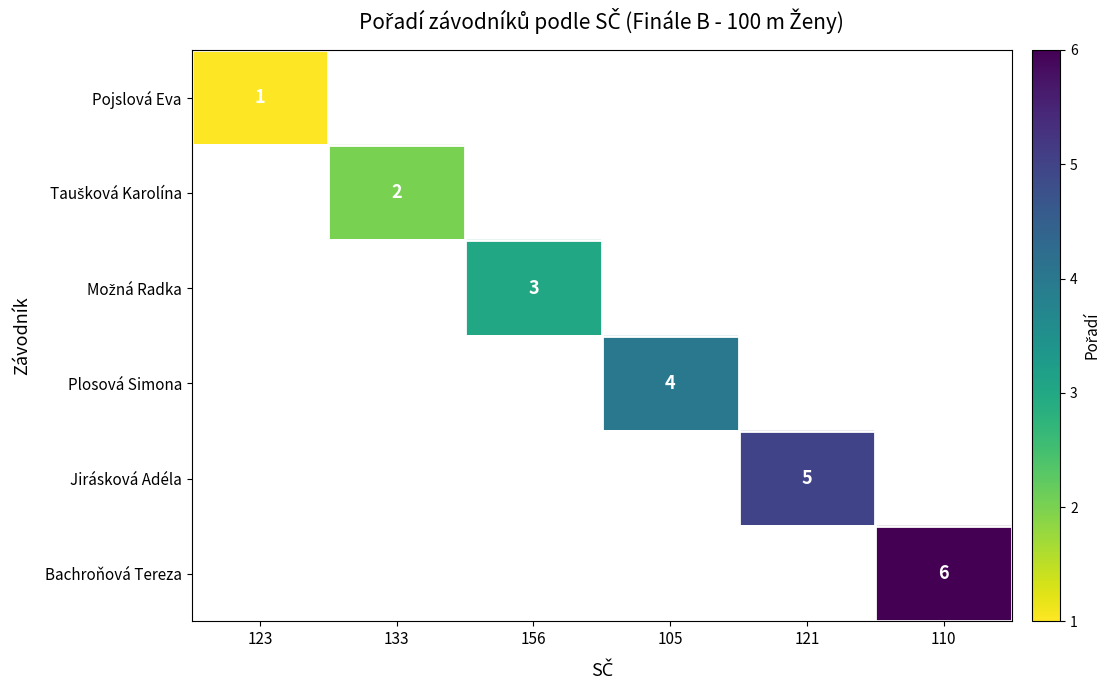

The value of Jirásková Adéla at 121 is 5. True or false?

True